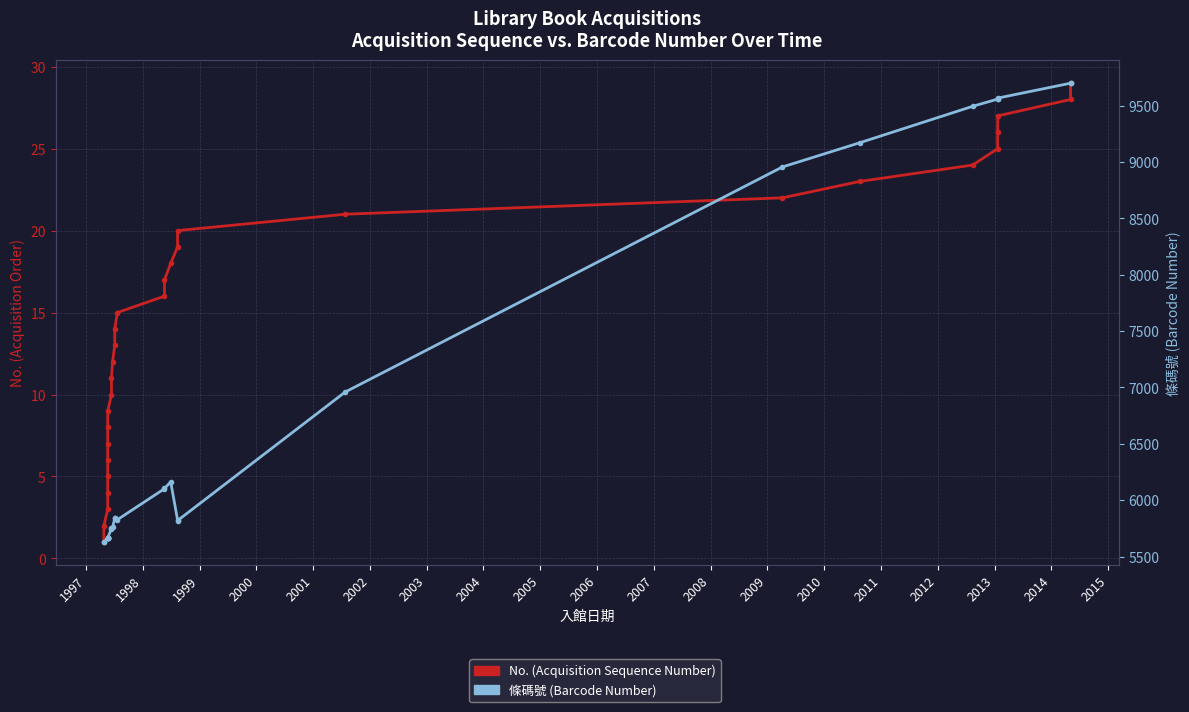

What is the greatest value displayed?

9699